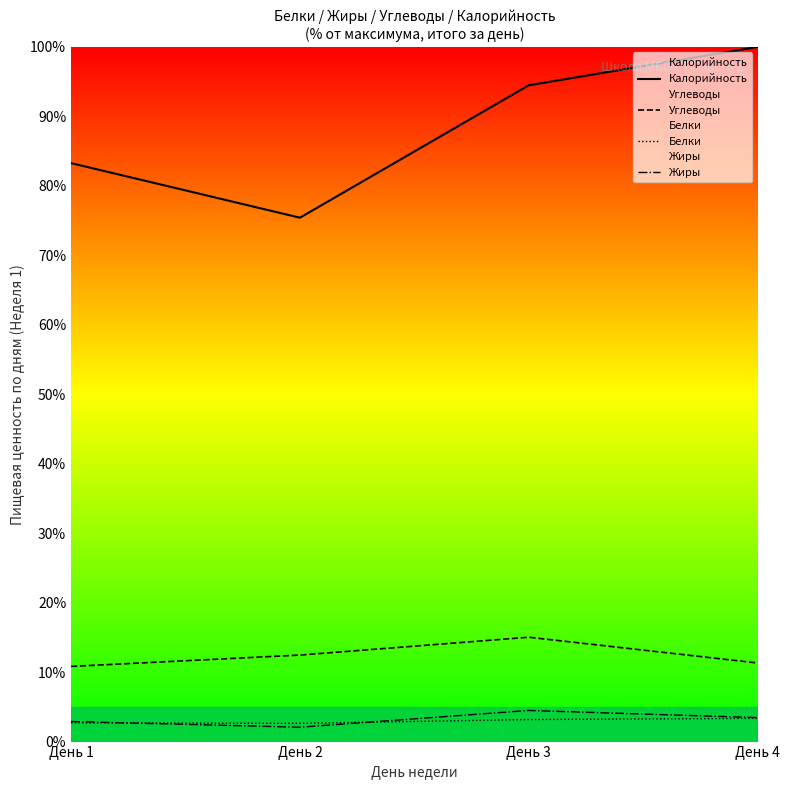

Reading right to left, what are all the values shown in this chart?

Калорийность: 100.0	94.5	75.4	83.3
Углеводы: 11.3	15.0	12.5	10.8
Белки: 3.3	3.2	2.6	2.7
Жиры: 3.4	4.5	2.1	2.9